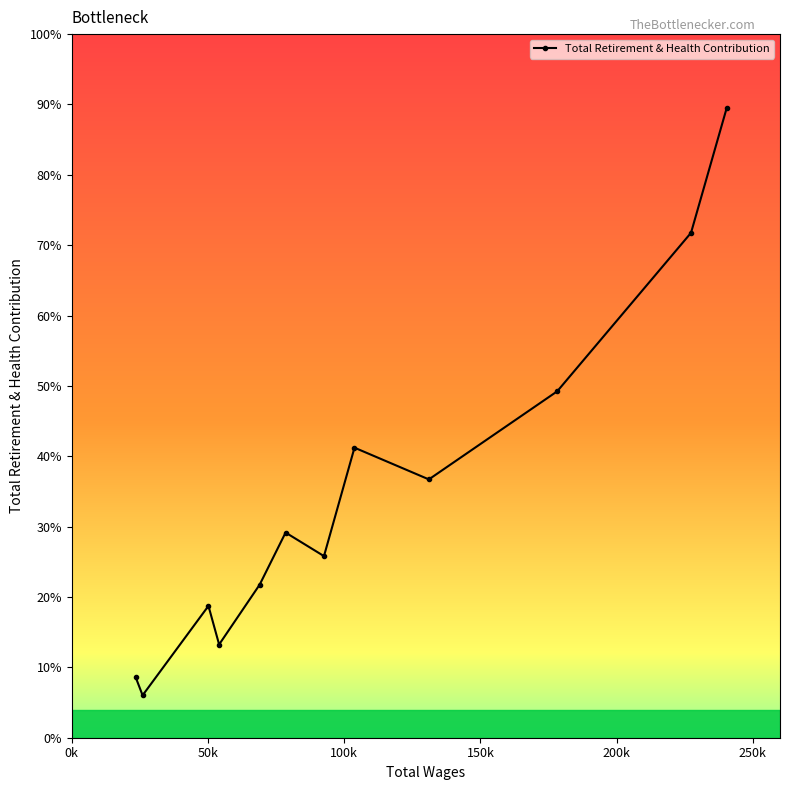

True or false: the data has more than 0 interior local peaks.

True